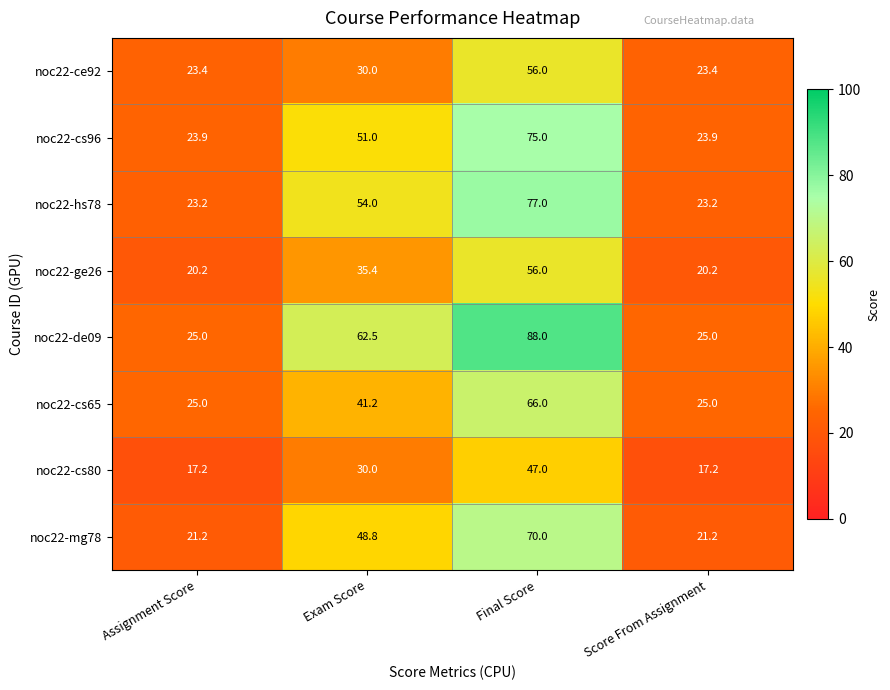

What is the total value across all series at Final Score?

535.0